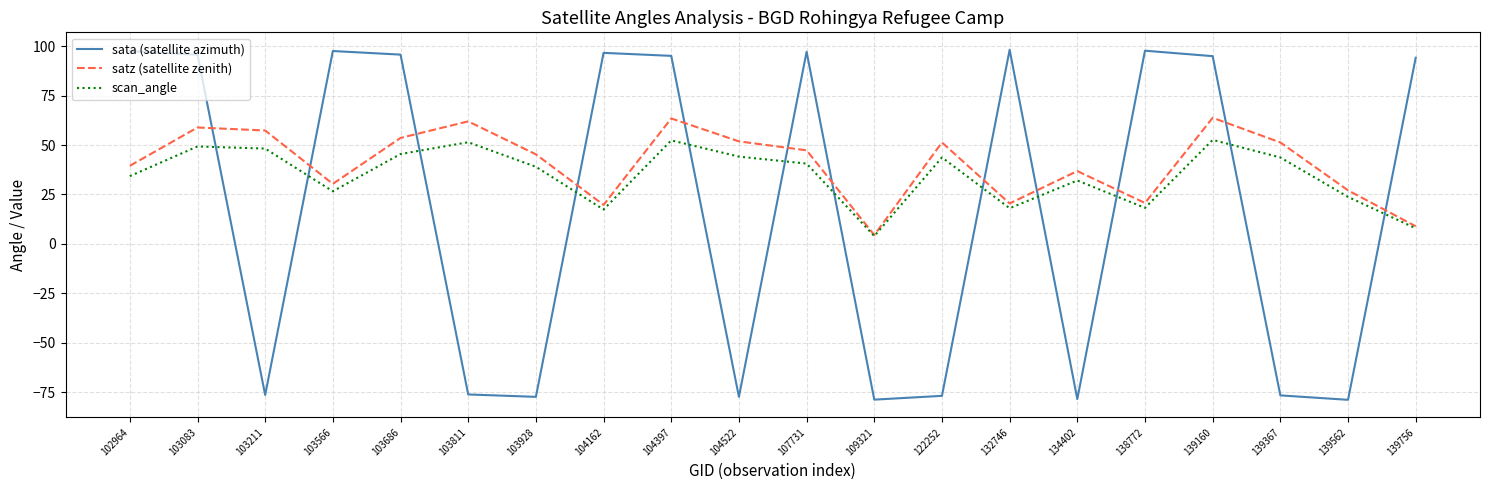

The satz (satellite zenith) series shows 51.3 at 139367. True or false?

True